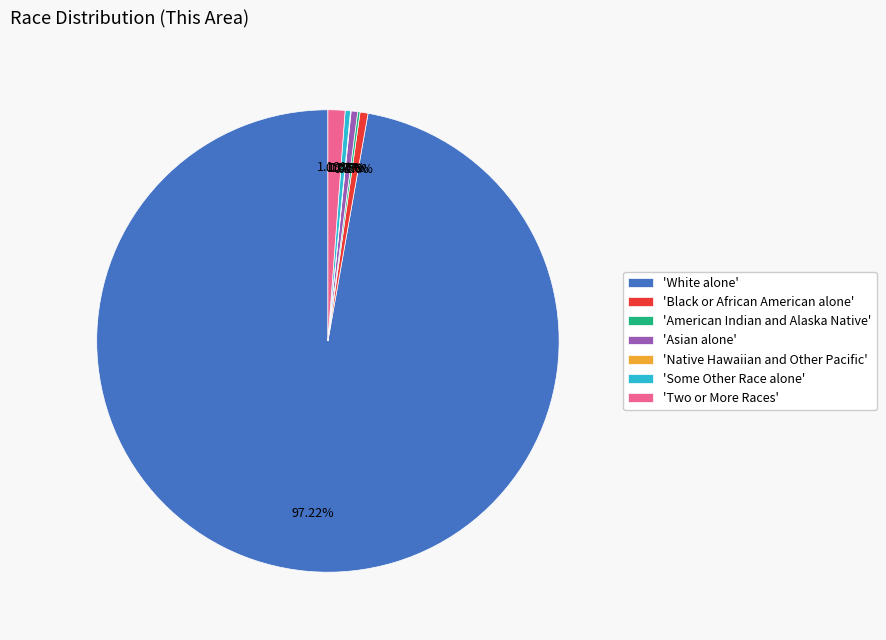

What is the largest slice in the pie chart?

'White alone'